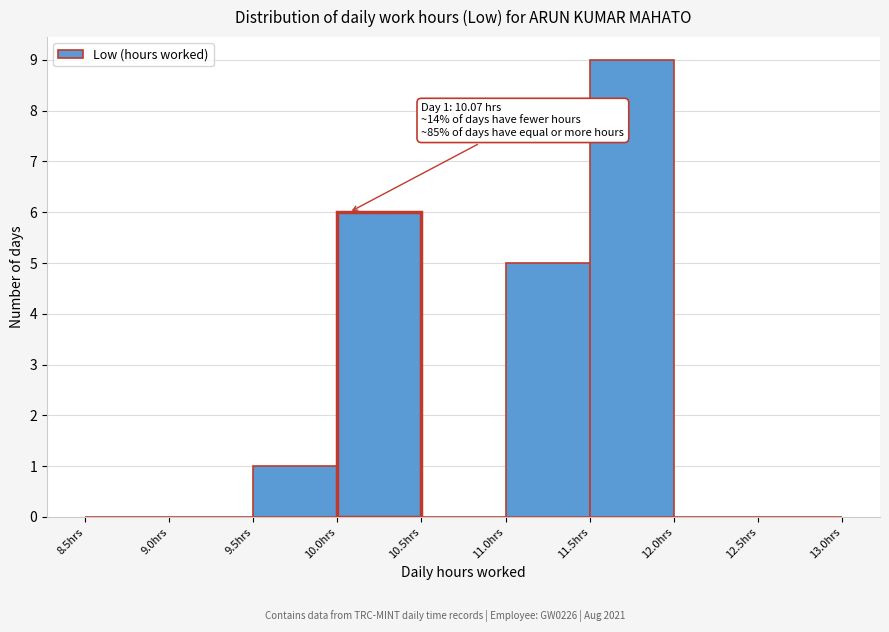

Over which range of the x-axis is the bar tallest?

11.5 to 12.0